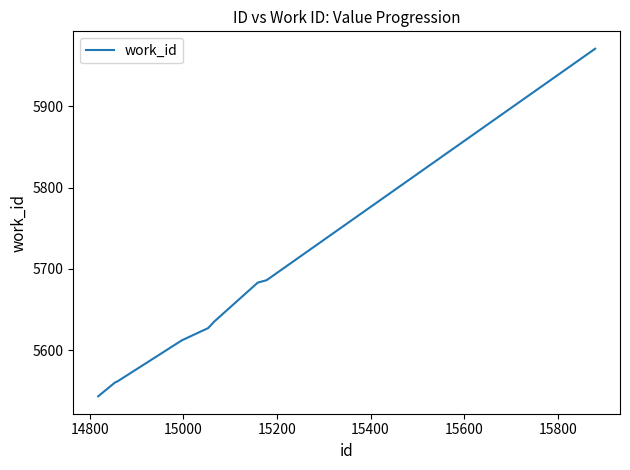

What is the smallest value displayed?

5543